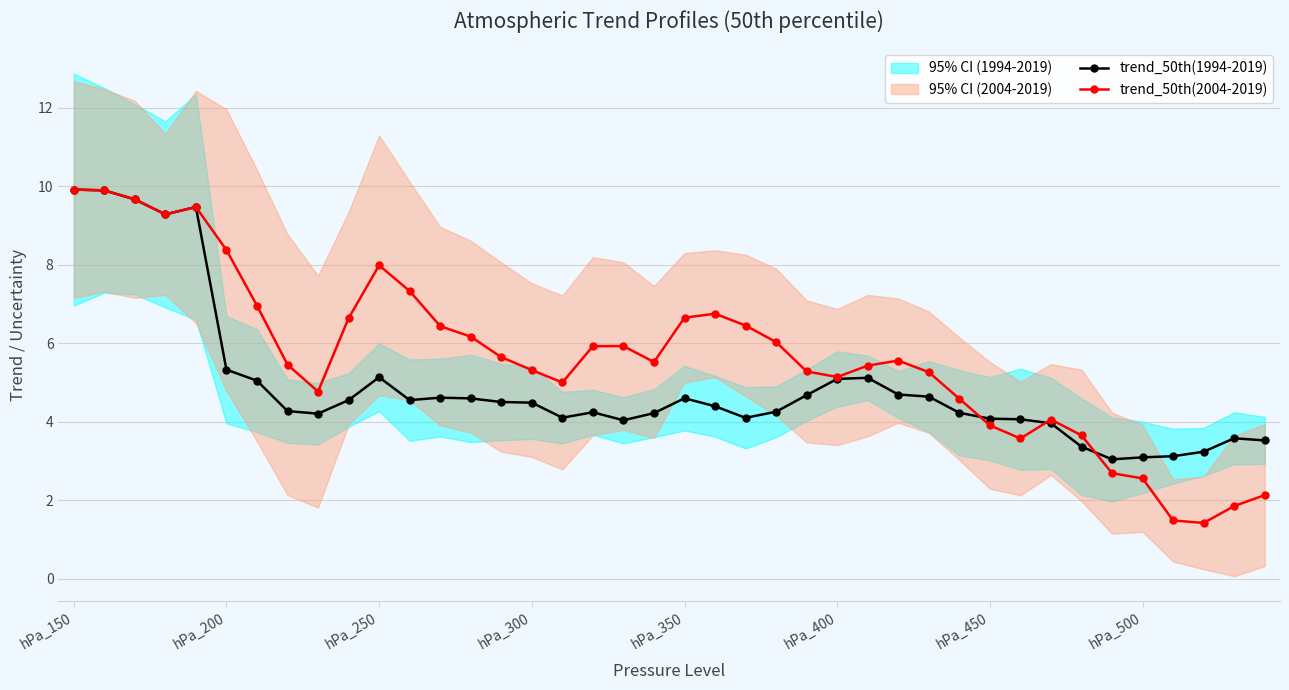

After their last crossing, which series has the higher values: trend_50th(1994-2019) or trend_50th(2004-2019)?

trend_50th(1994-2019)